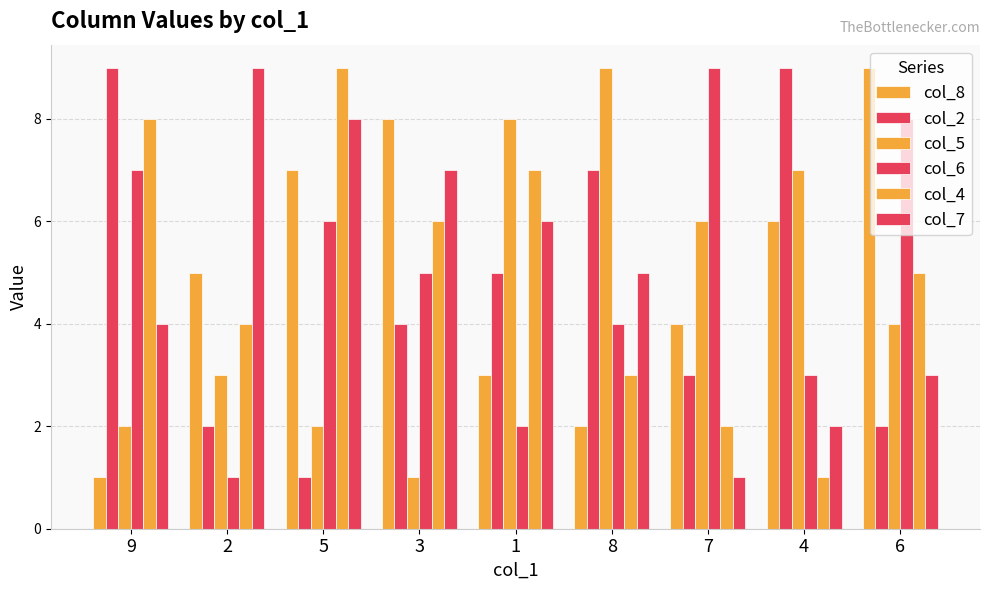

How many bars are there in total?

54